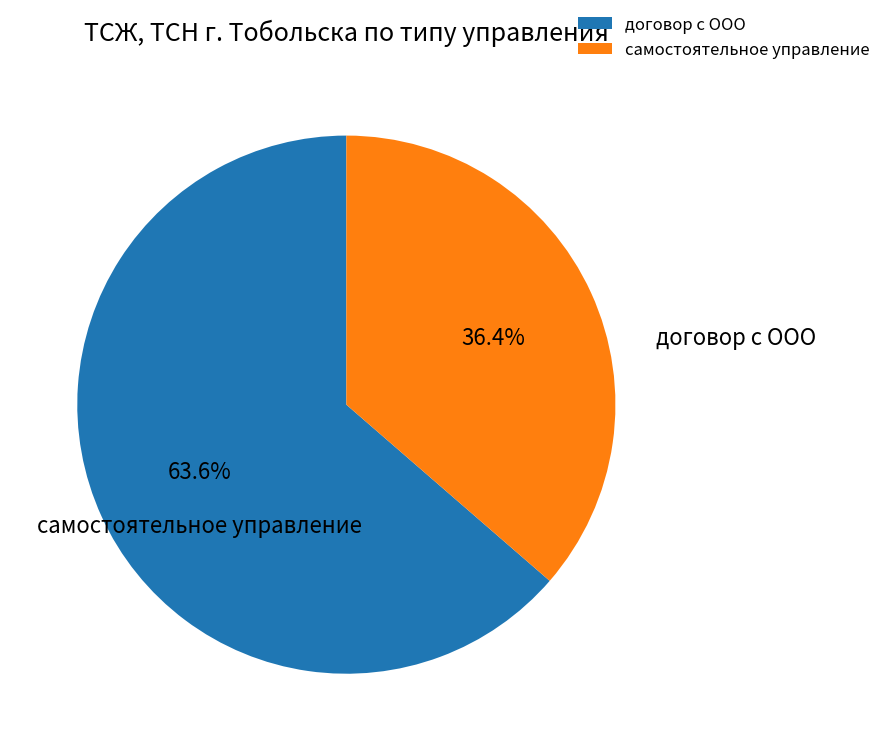

Which category has the biggest portion of the pie?

договор с ООО